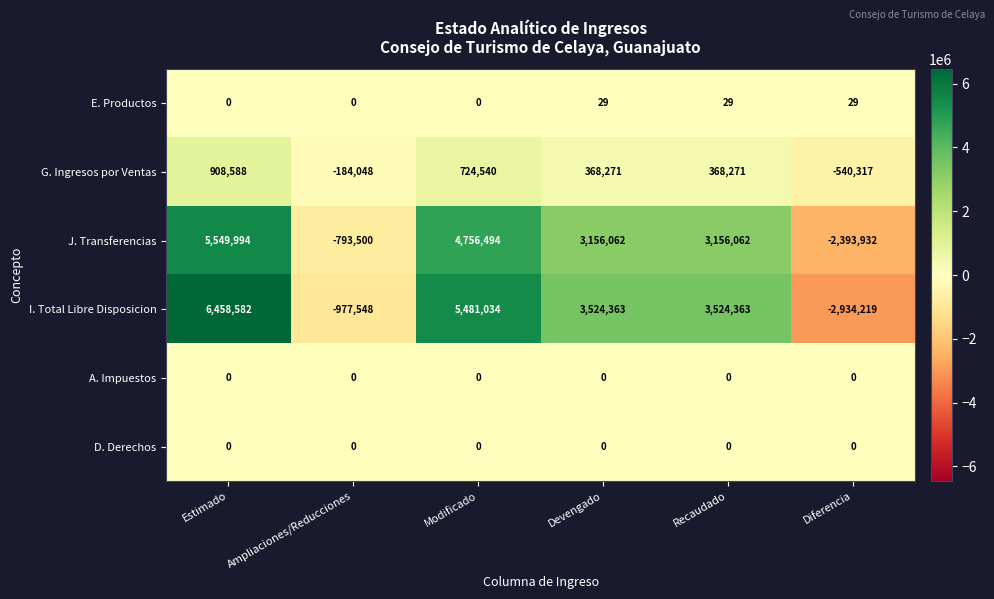

At how many categories does at least one series exceed 6065943?

1